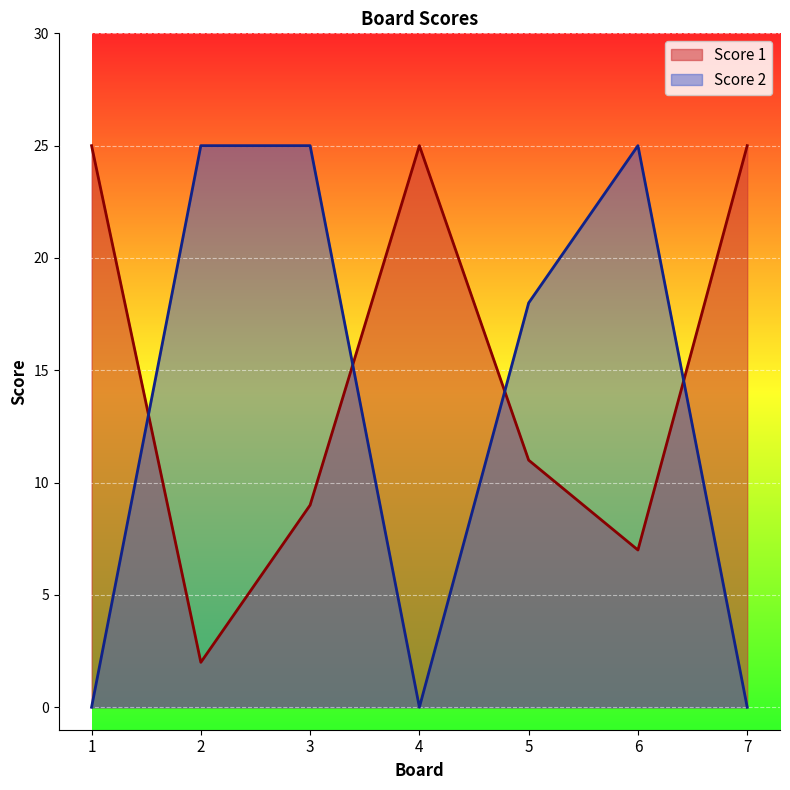

What is the sum of the Score 2 values at 2 and 5?

43